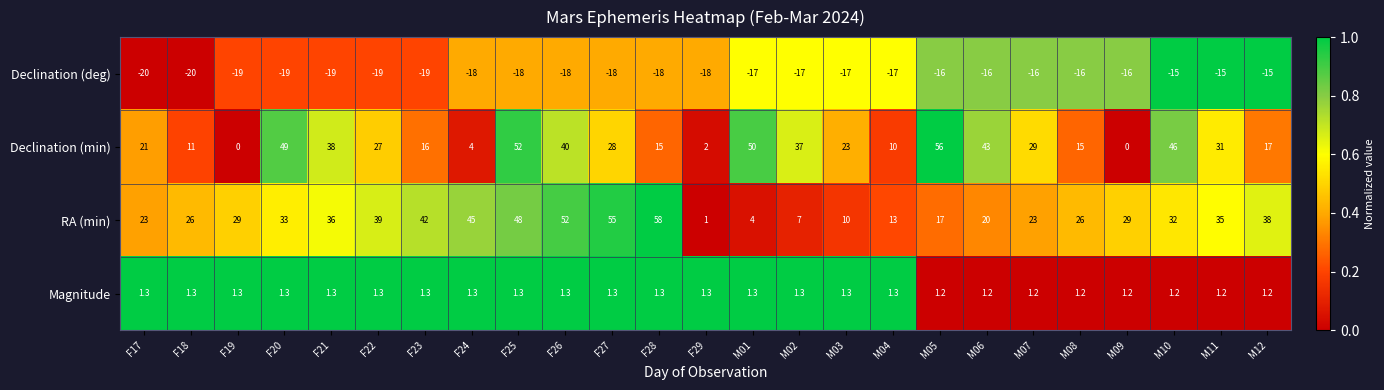

Which label corresponds to the largest value in the chart?

F28